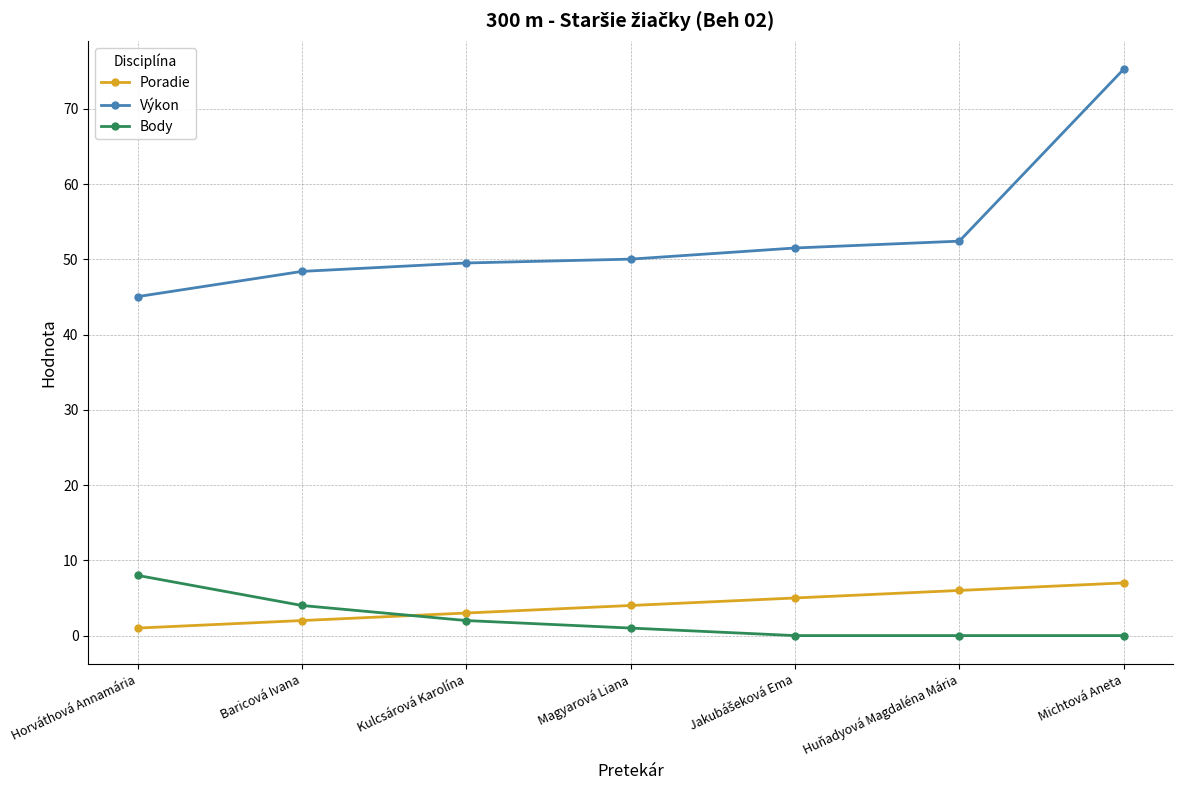

At which label does Poradie reach its minimum?

Horváthová Annamária